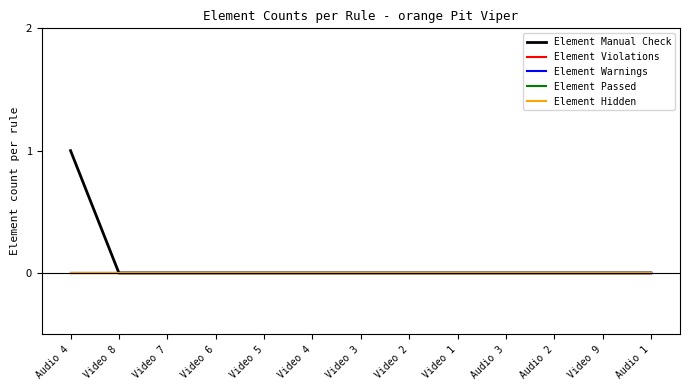

Does the chart have visible grid lines?

No